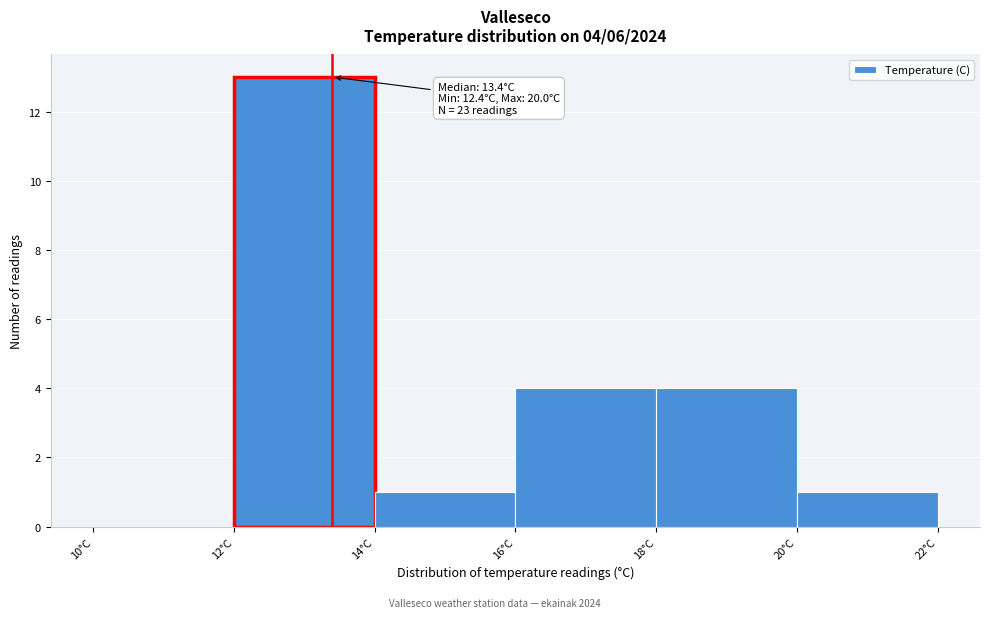

Which range on the x-axis has the tallest bar?

12 to 14